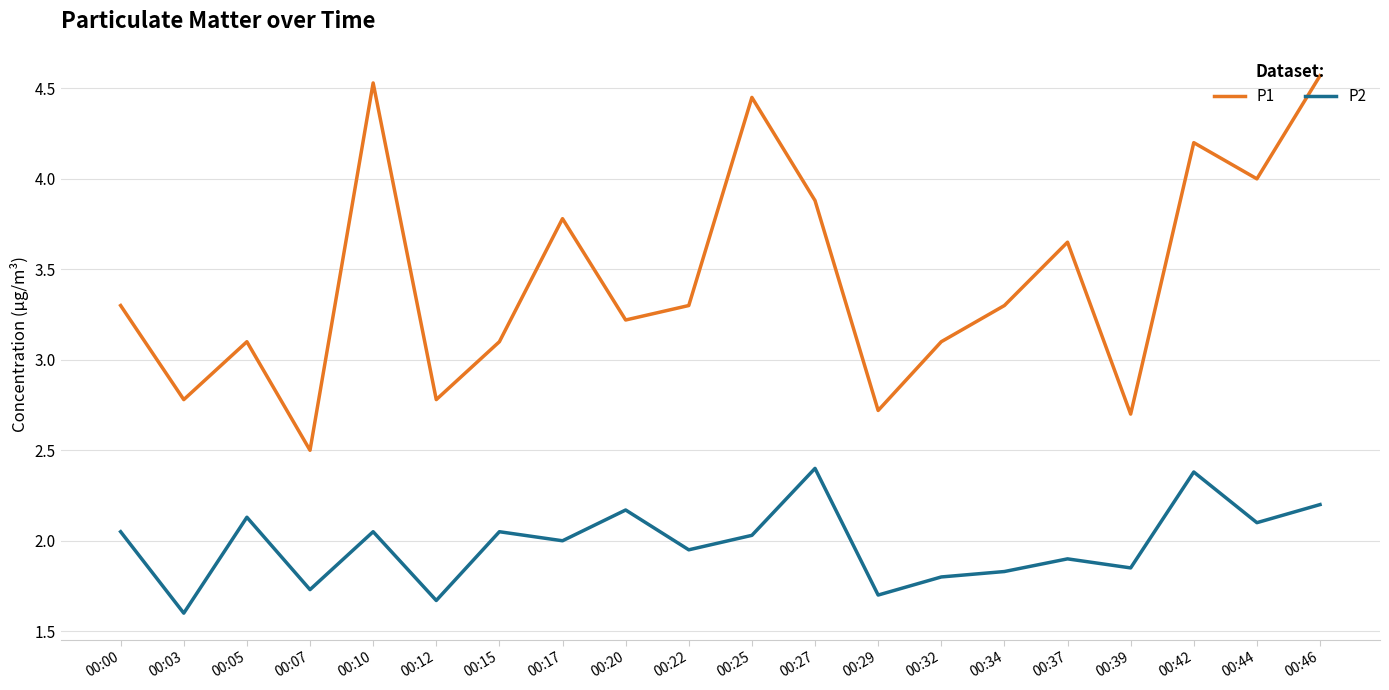

What is the spread (max minus min) of values at 00:25?

2.4